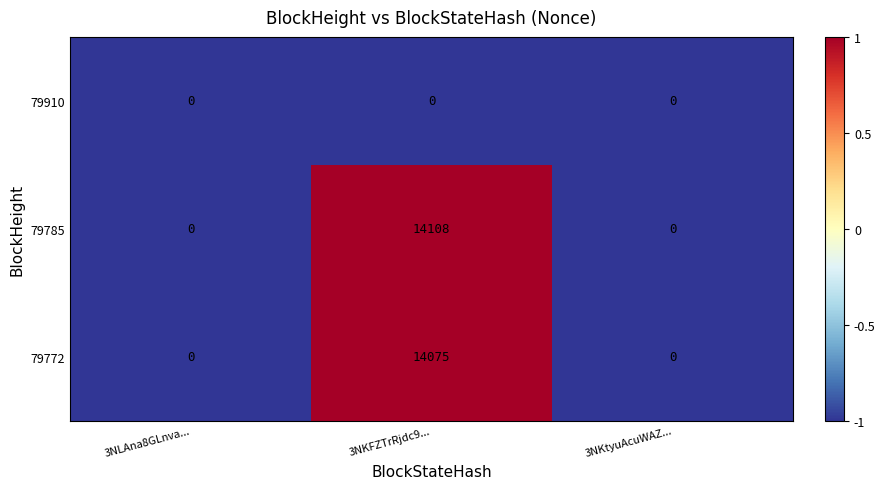

Is it true that 79785 equals 0 at 3NLAna8GLnva...?

True